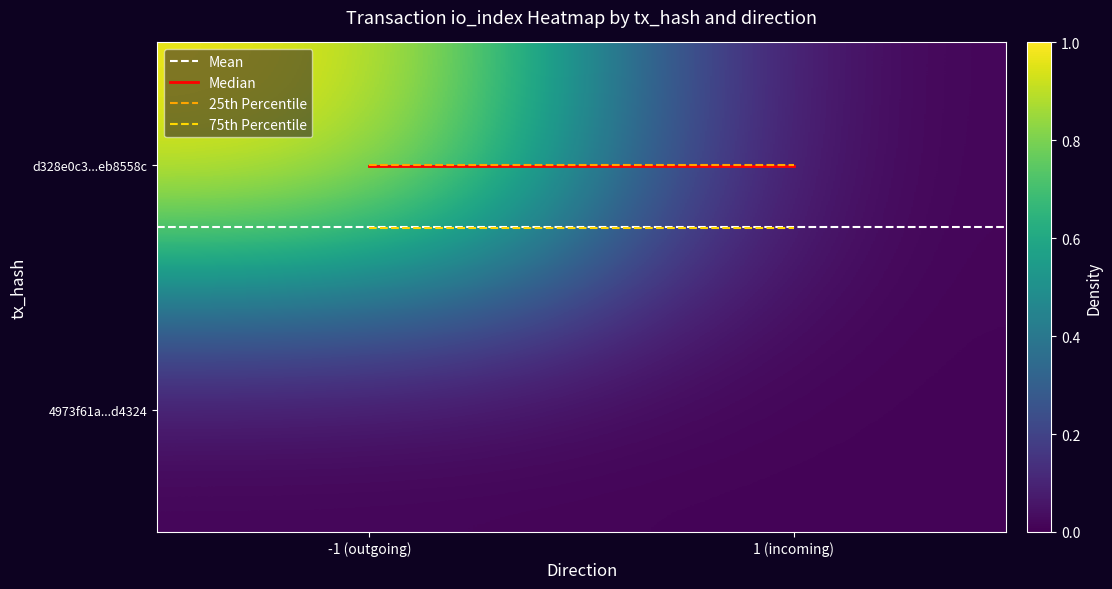

Which series has the largest range (max minus min)?

d328e0c3...eb8558c